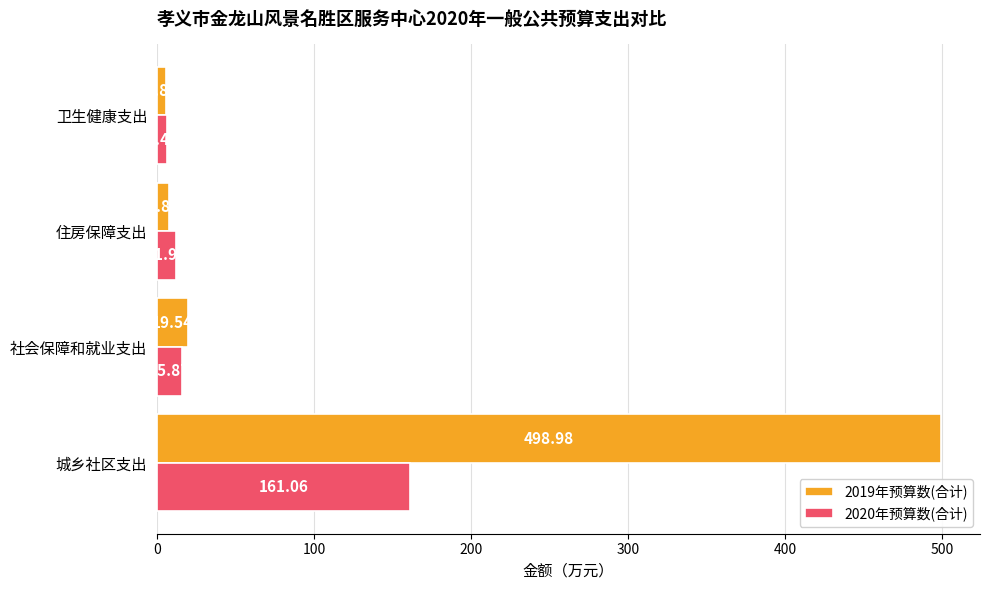

What is the maximum value shown in the chart?

499.0